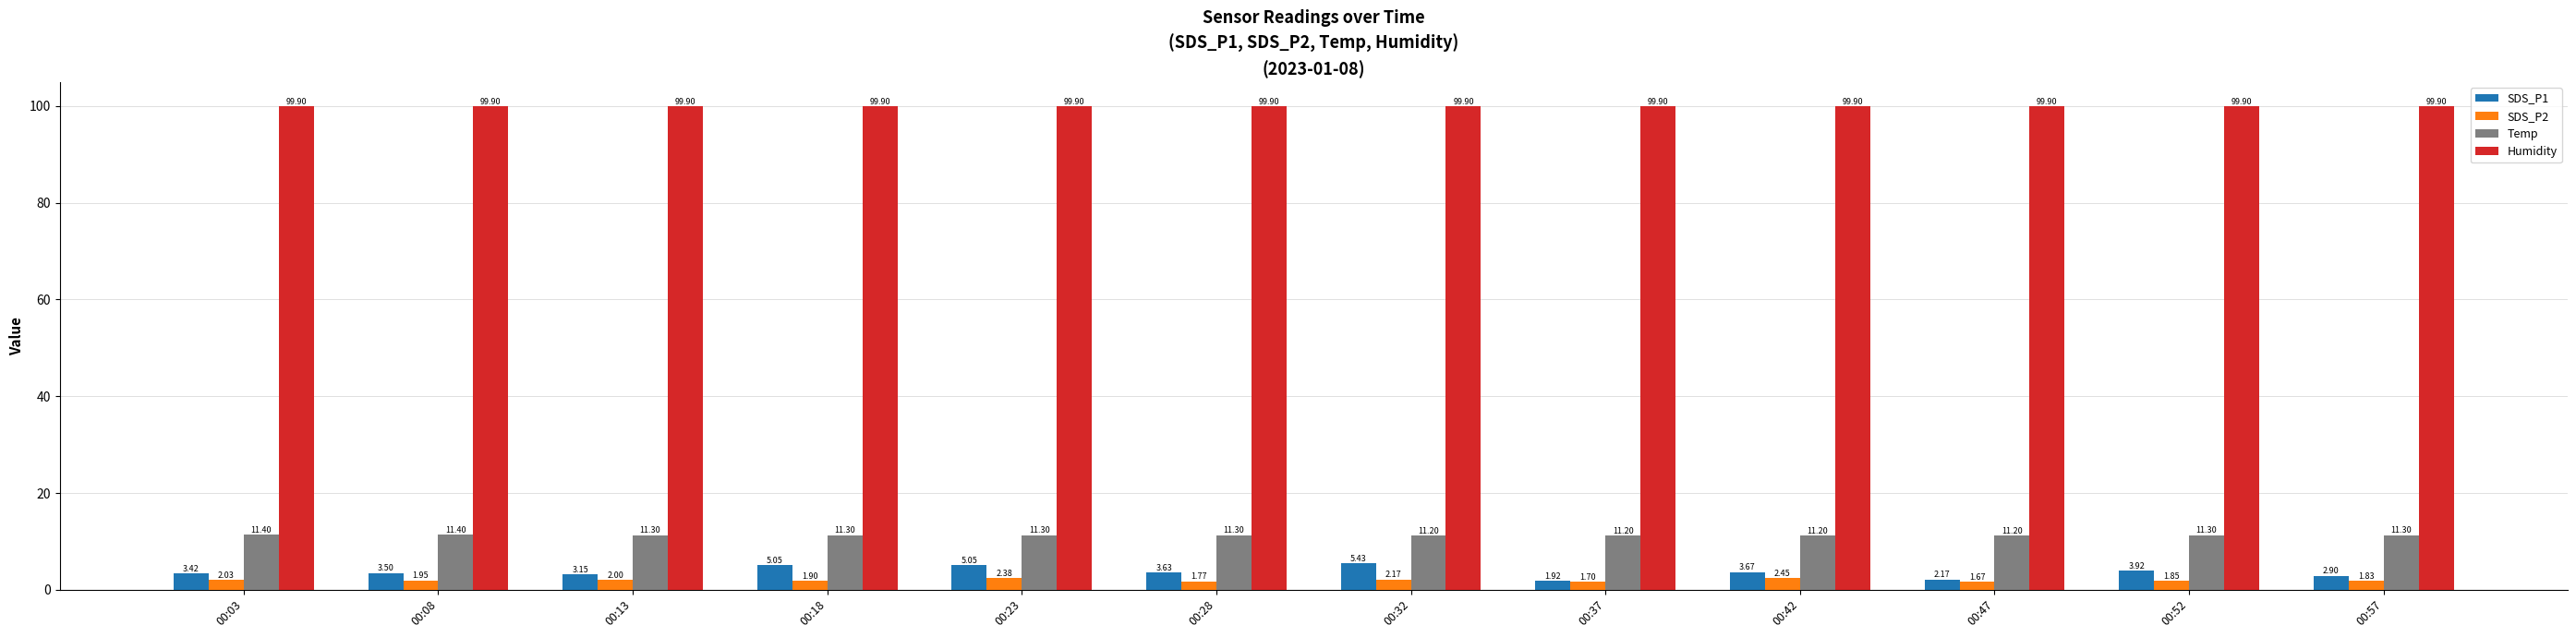

At how many categories does at least one series exceed 3?

12